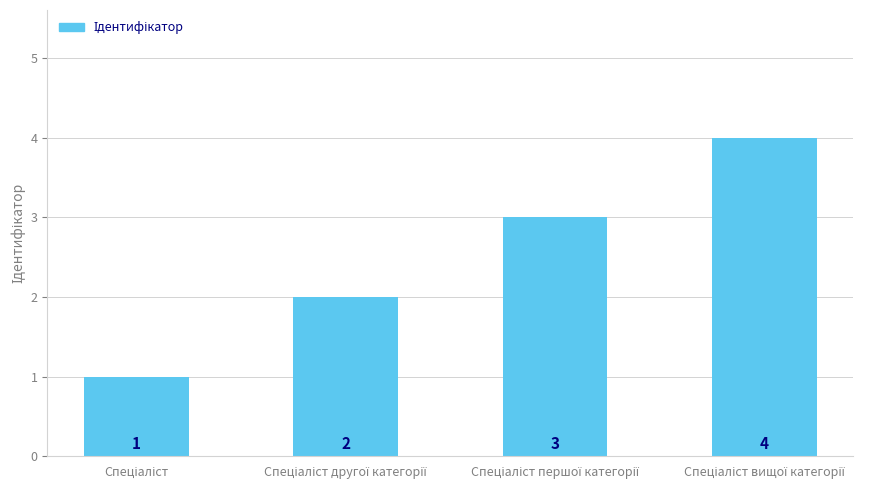

What is the value of the 2nd bar from the left?

2